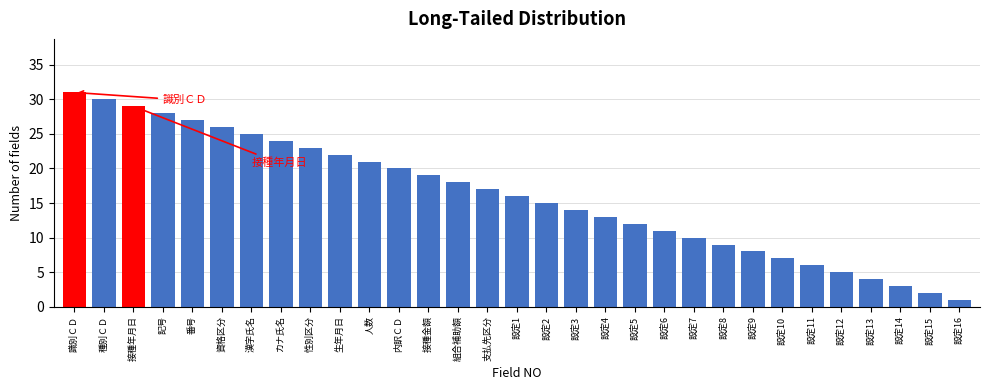

The value at 生年月日 is 22. True or false?

True